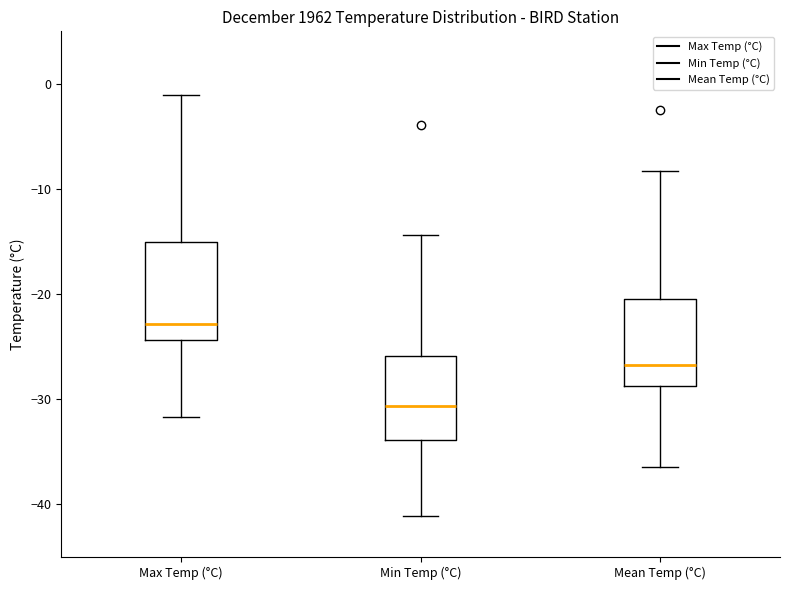

Reading left to right, read every box against the y-axis: the position of its median line, the range the box covers, and the ends of its whiskers. The values are not printed on the chart, so give them approximately, as read against the axis.

Max Temp (°C): median -23, box -24 to -15, whiskers -32 to -1
Min Temp (°C): median -31, box -34 to -26, whiskers -41 to -14
Mean Temp (°C): median -27, box -29 to -20, whiskers -36 to -8